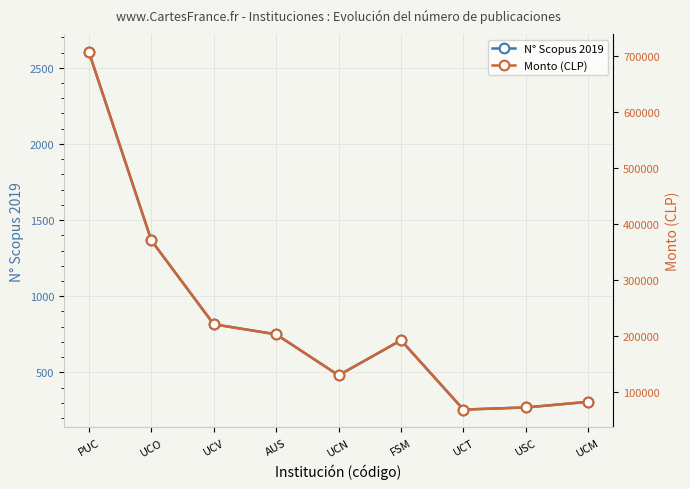

True or false: Monto (CLP) and N° Scopus 2019 intersect in this chart.

False